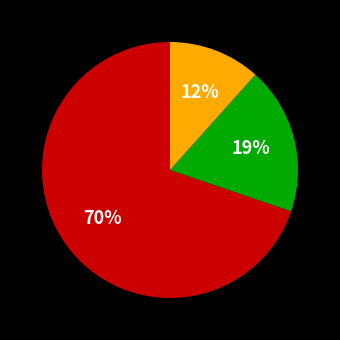

How many segments does this pie chart have?

3